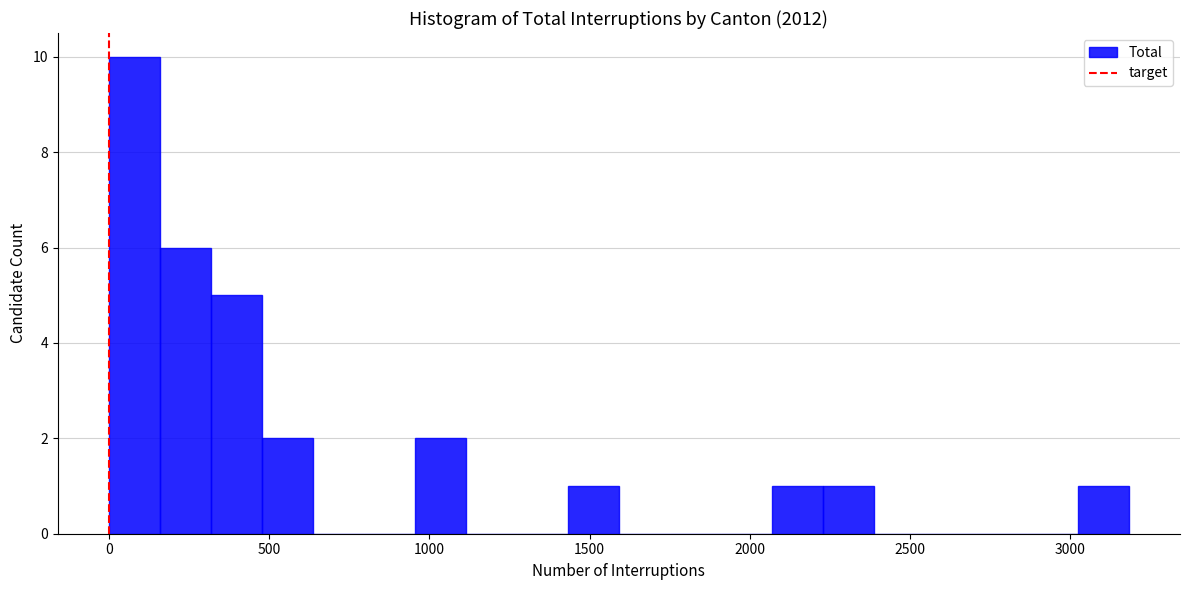

Read against the x-axis, roughly where is the centre of the tallest bar?

100